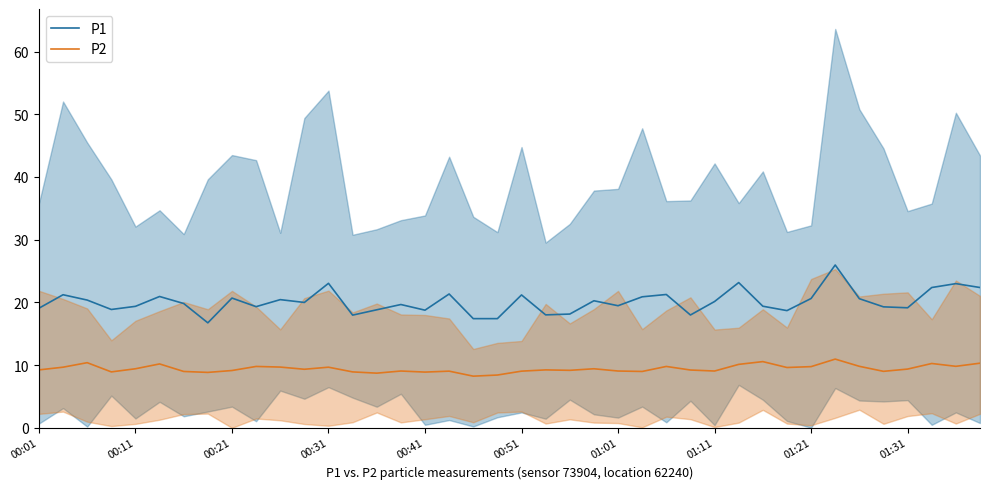

What are all the series names shown in the legend?

P1, P2